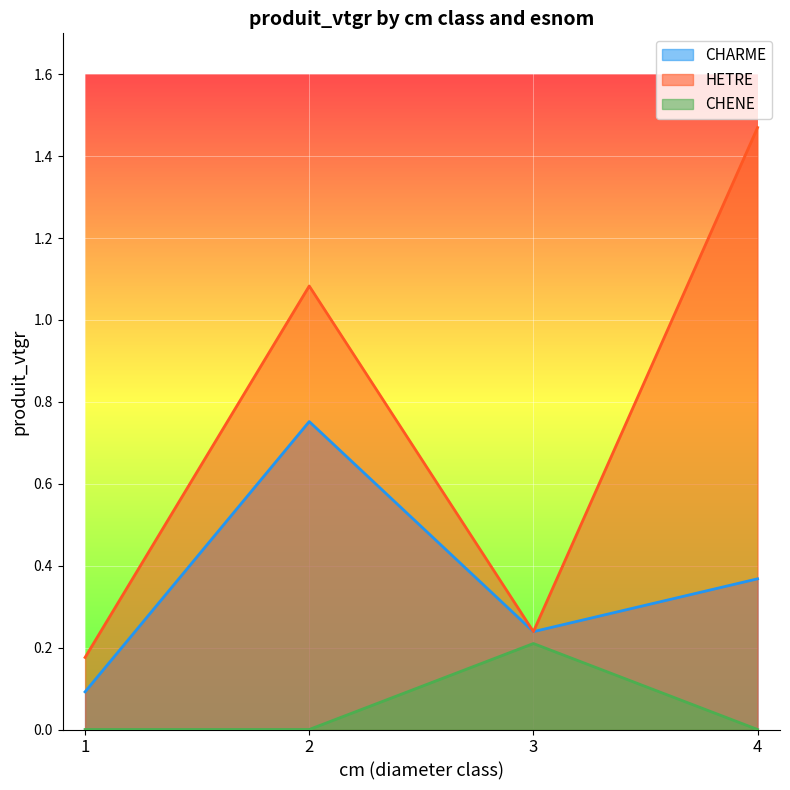

The CHARME series shows 0.6 at 4. True or false?

False